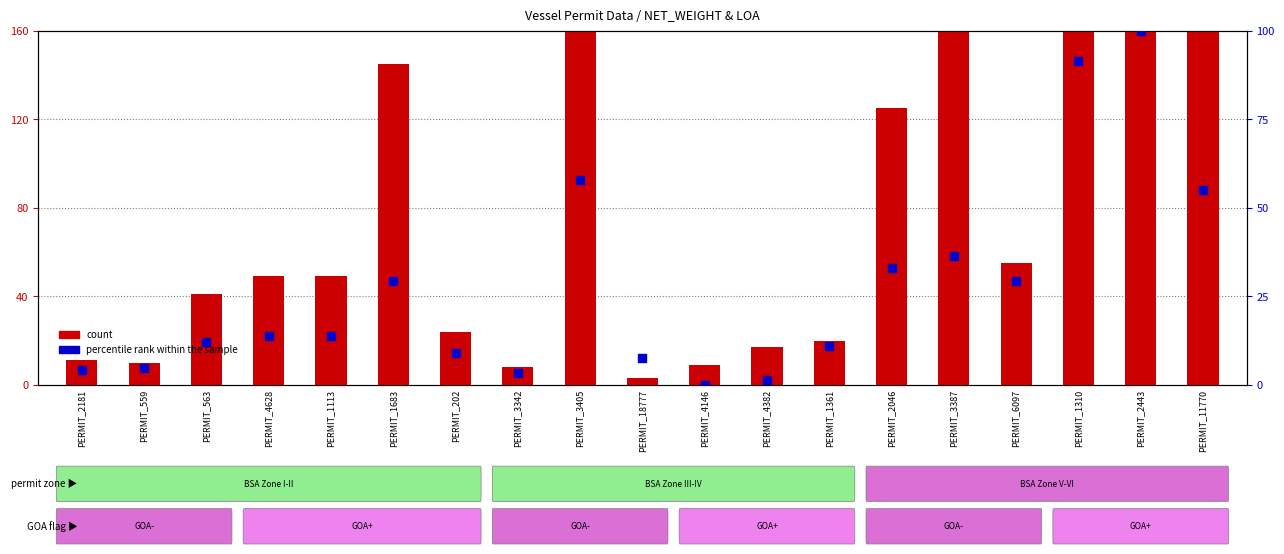

Which series contains the lowest Y value?

percentile rank within the sample